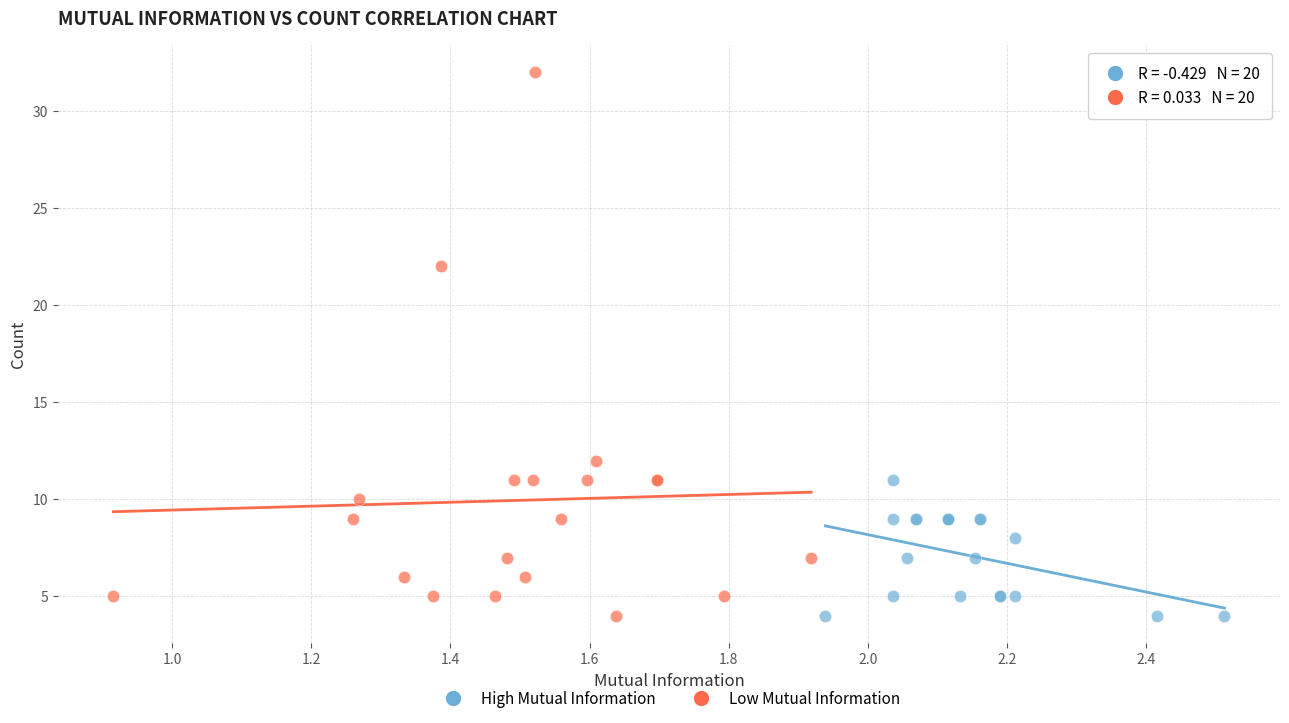

Which series has the widest spread of Y values?

Low Mutual Information